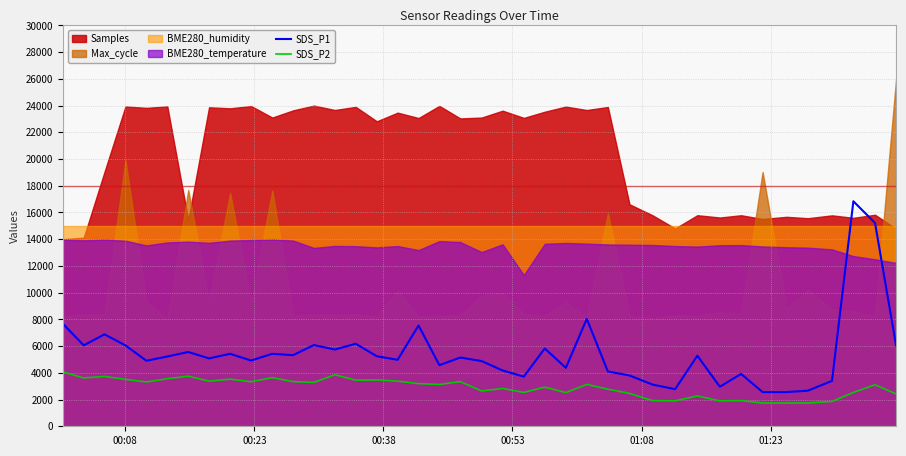

True or false: SDS_P1 and SDS_P2 cross at least once.

False